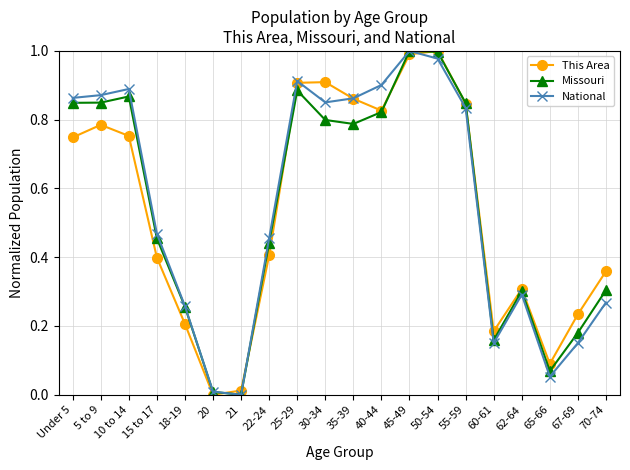

At which label does National reach its peak?

45-49